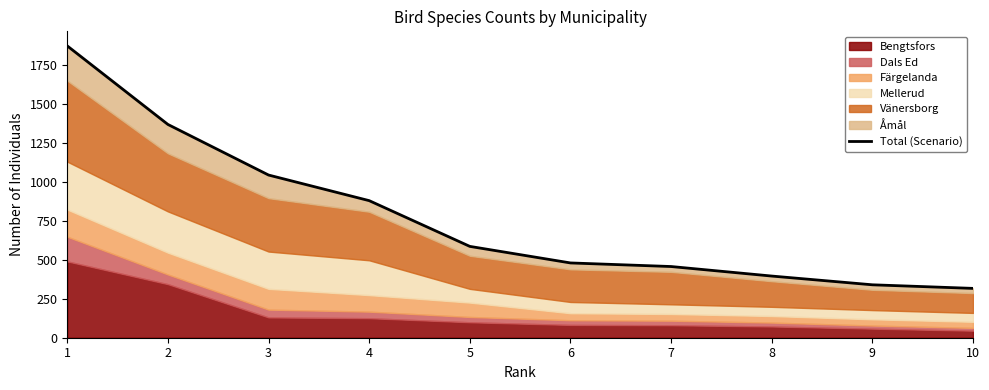

What is the sum of all values?

7725